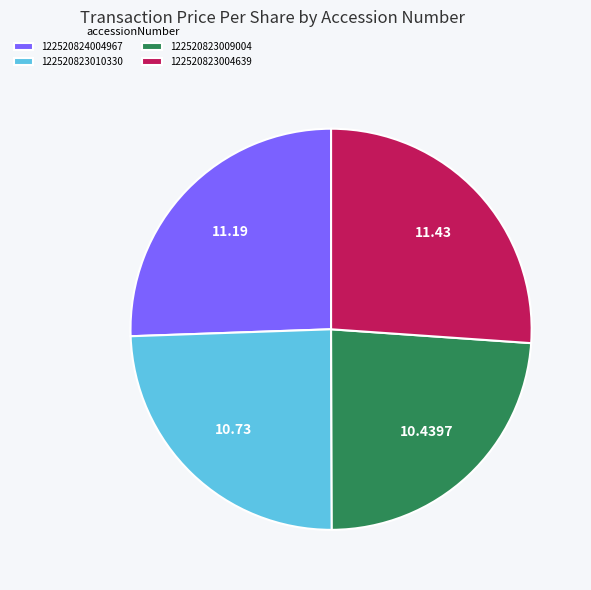

What is the ratio of the value at 122520823004639 to the value at 122520824004967?

1.0